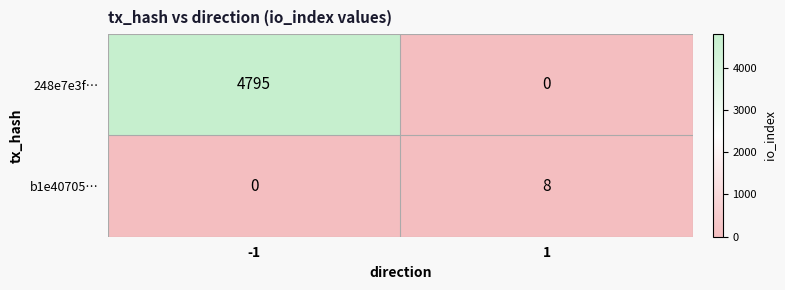

Reading left to right, extract all data points from this chart.

248e7e3f…: -1=4795	1=0
b1e40705…: -1=0	1=8